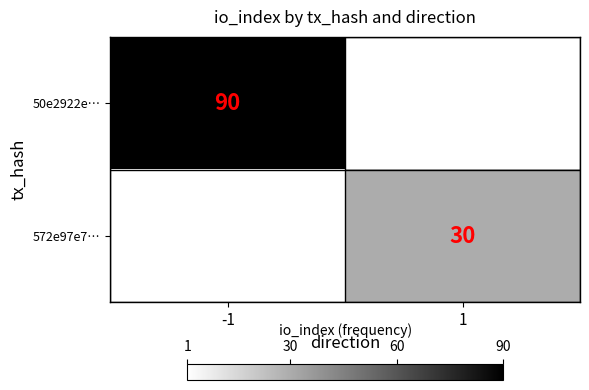

True or false: 572e97e7… has a value of 51 at 1.

False